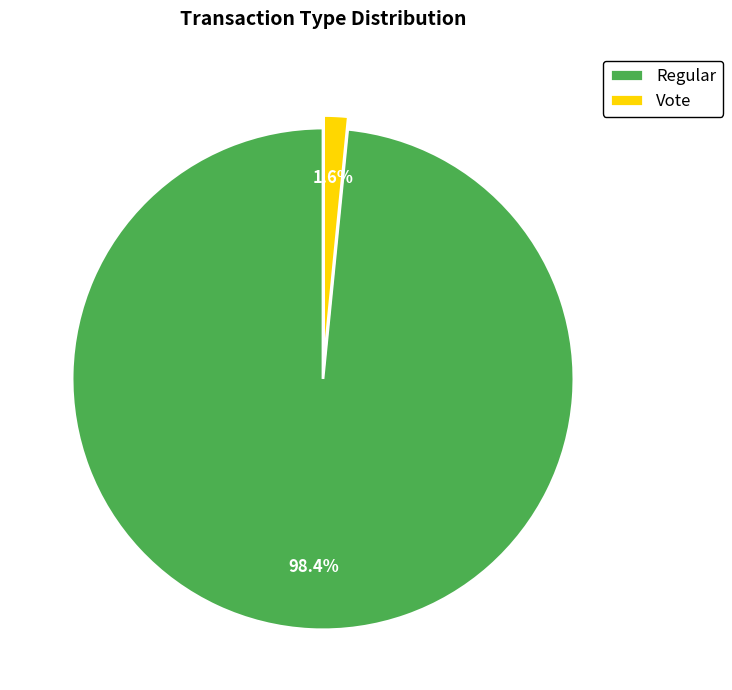

Is there any slice that represents more than half of the pie?

Yes